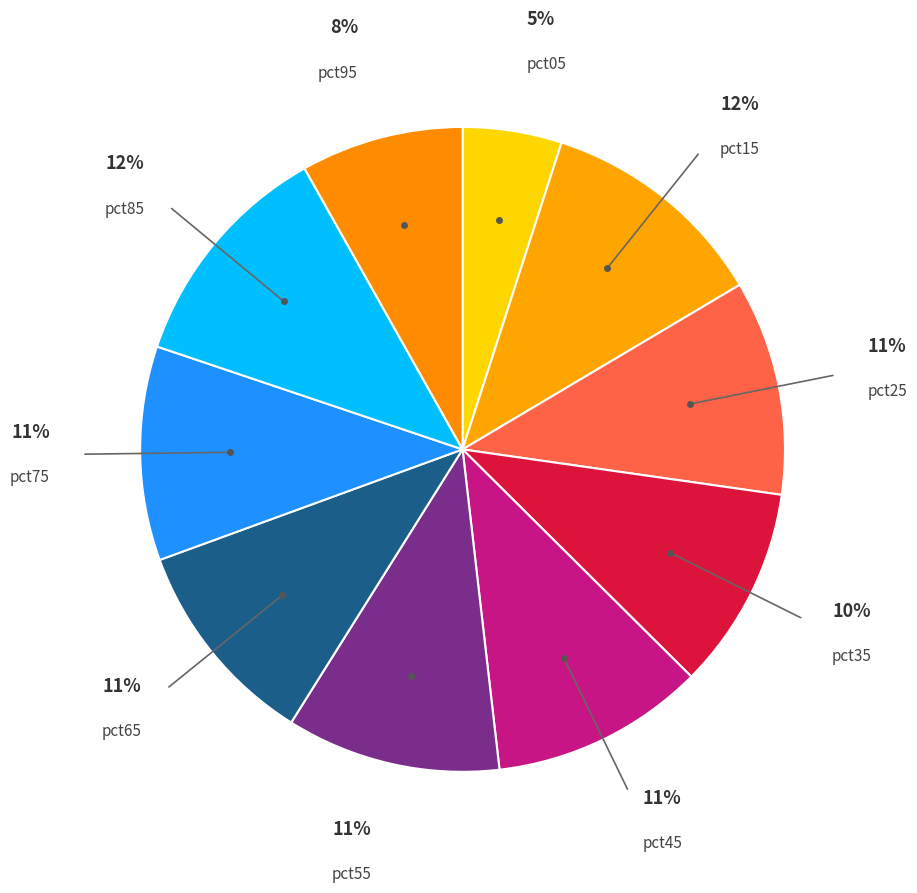

Count the number of slices in the pie.

10